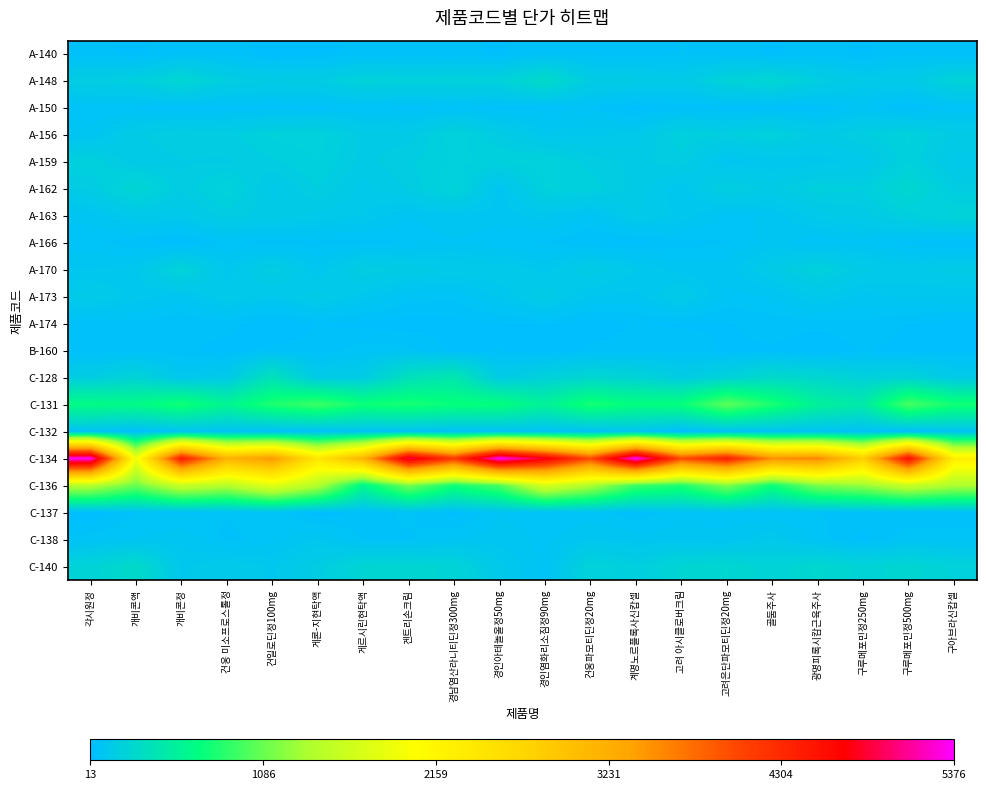

Which label corresponds to the largest value in the chart?

계명노르플록사신캅셀